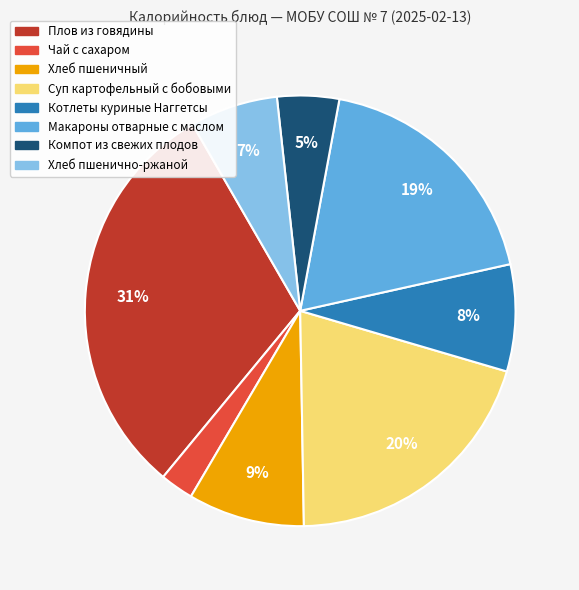

Rank the categories by value from highest to lowest.

Плов из говядины, Суп картофельный с бобовыми, Макароны отварные с маслом, Хлеб пшеничный, Котлеты куриные Наггетсы, Хлеб пшенично-ржаной, Компот из свежих плодов, Чай с сахаром